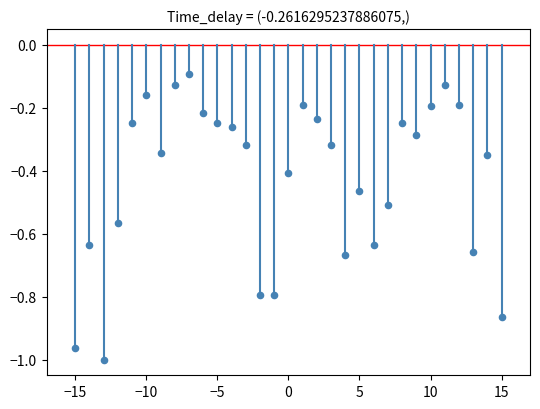

What is the range of X values (max minus min)?

30.0